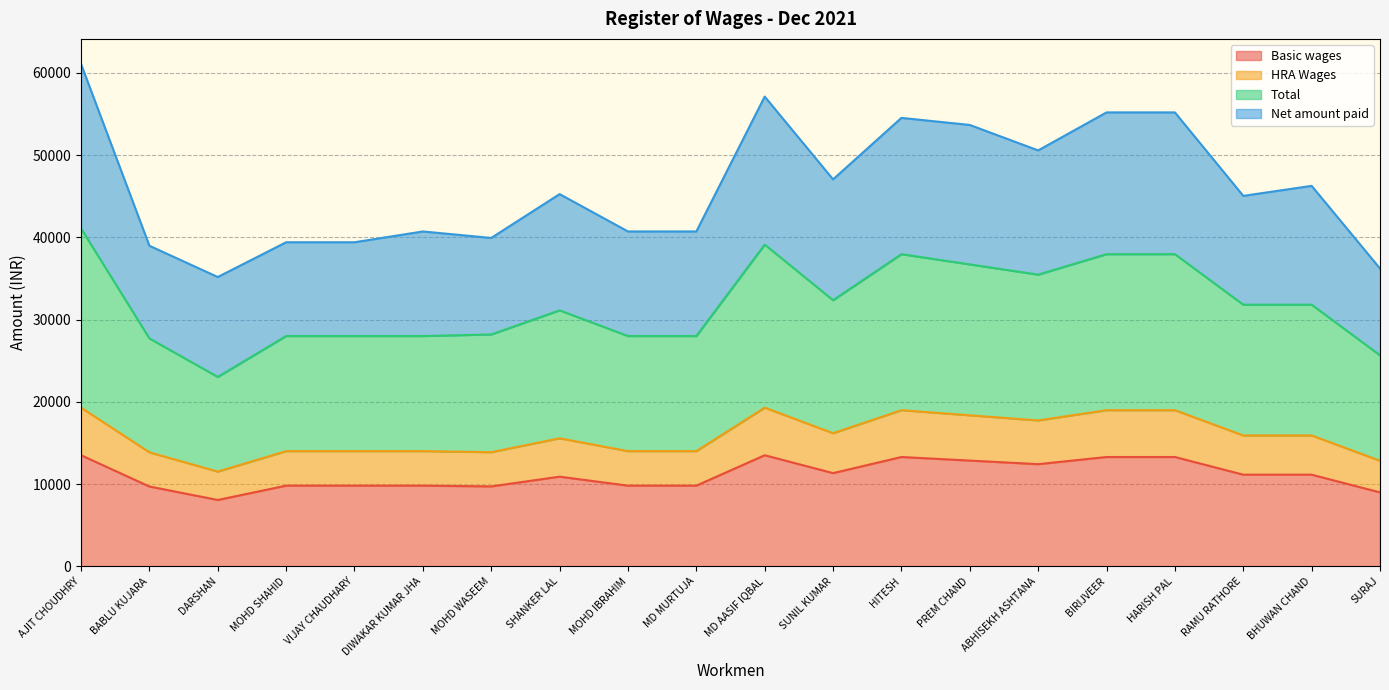

What is the difference between the Total values at ABHISEKH ASHTANA and BIRIJVEER?

2490